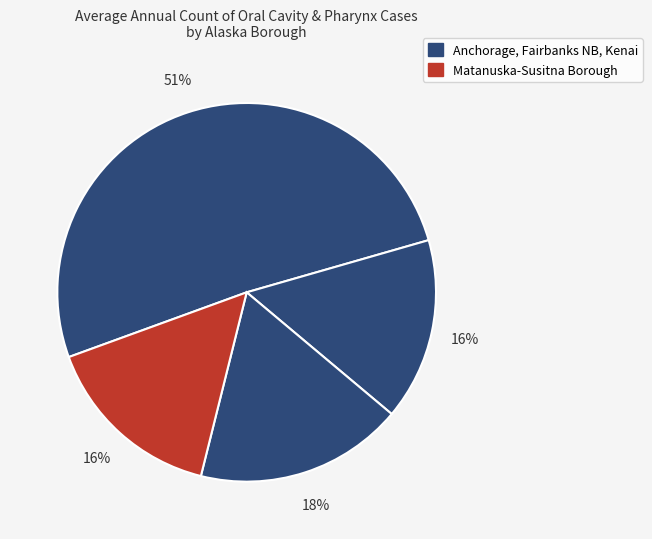

Count the number of slices in the pie.

4